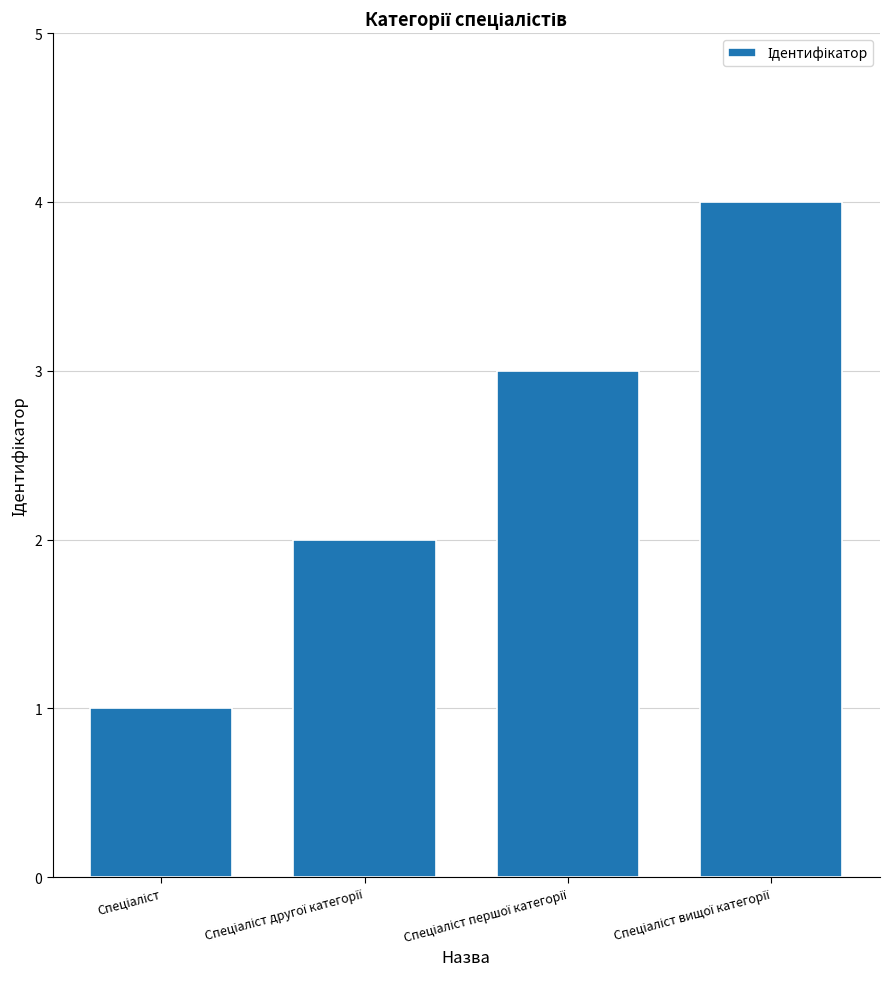

What is the sum of all values?

10